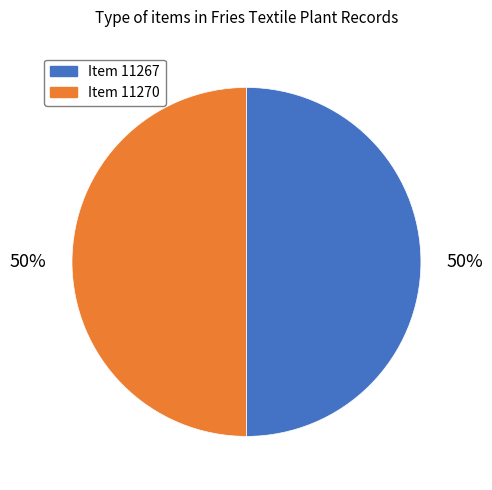

What is the ratio of the value at Item 11267 to the value at Item 11270?

1.0